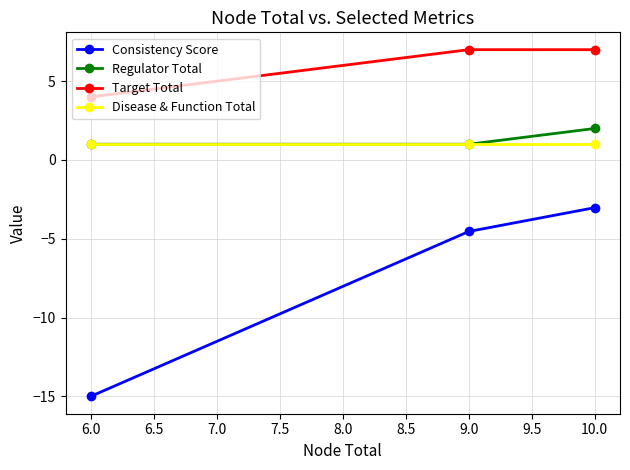

What is the lowest value of the Disease & Function Total series?

1.0